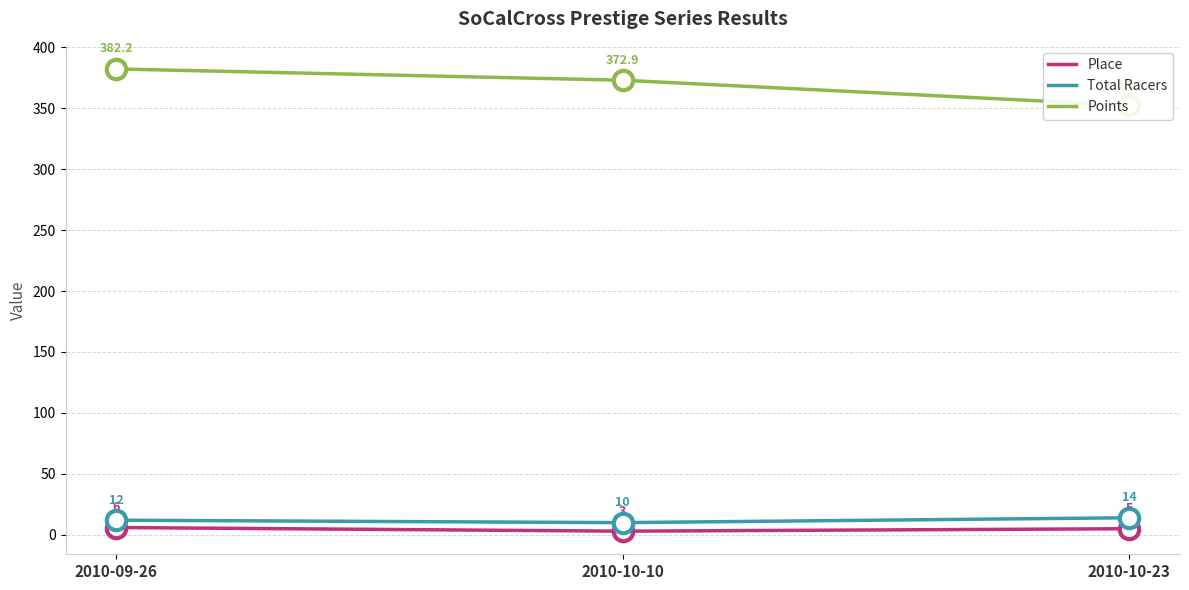

What are all the series names shown in the legend?

Place, Total Racers, Points